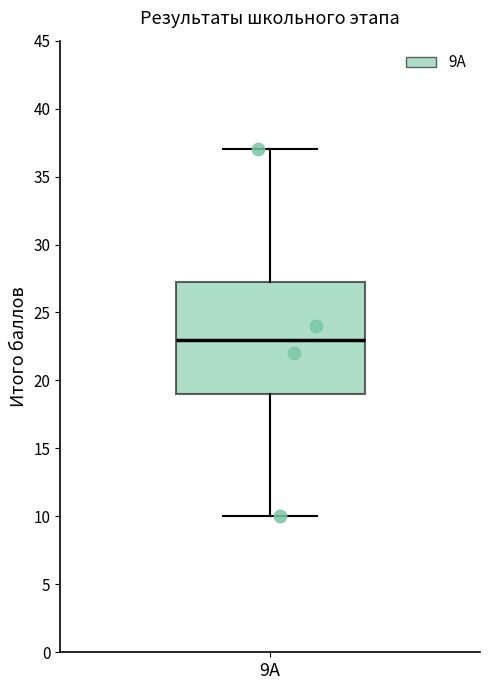

Transcribe this box plot: give where the median line is, the range the box spans, and where the two whiskers end, as read against the y-axis. The values are not printed on the chart, so give them approximately, as read against the axis.

median 23.0, box 19.0 to 27.5, whiskers 10.0 to 37.0